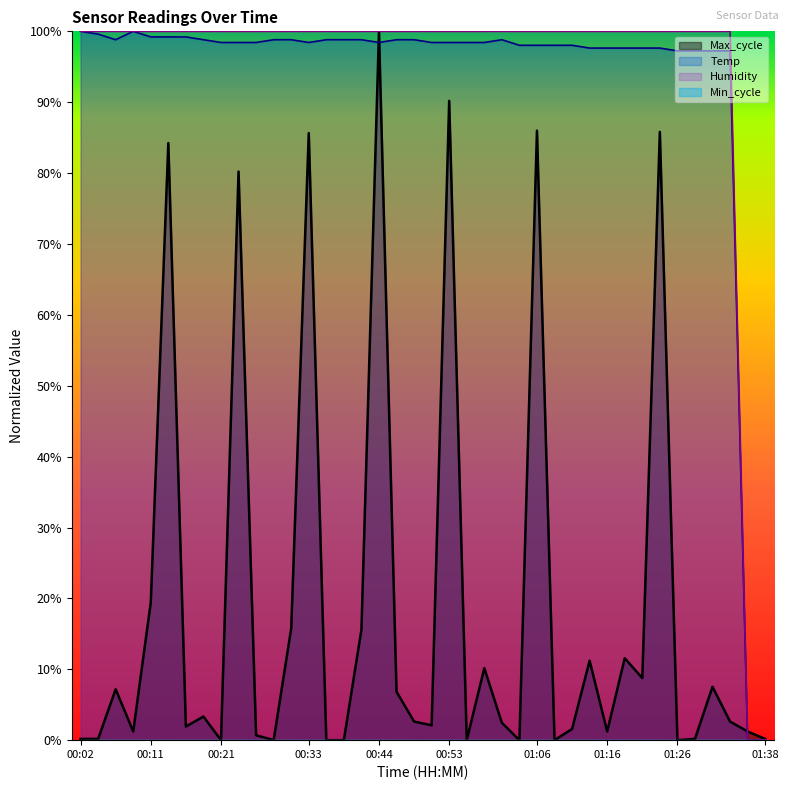

Rank the series by their maximum value, from lowest to highest.

Temp, Humidity, Max_cycle